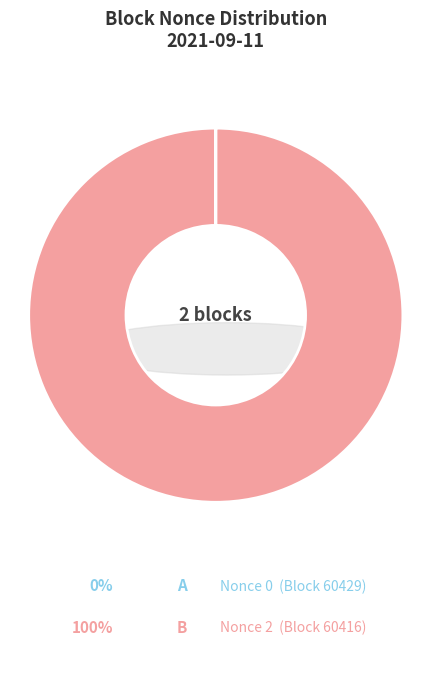

What percentage is NOT represented by 60429?

100.0%